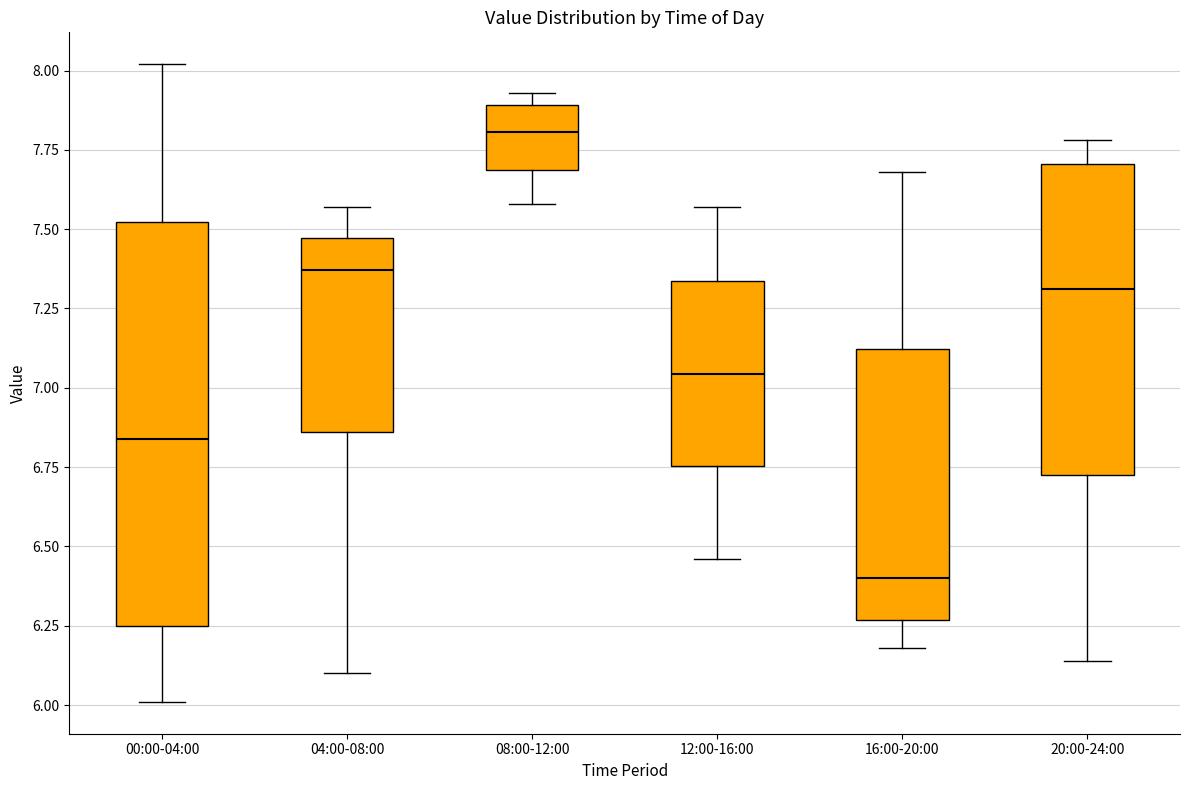

Reading left to right, transcribe this box plot: for each box, give where its median line is, the range the box spans, and where its two whiskers end, as read against the y-axis. The values are not printed on the chart, so give them approximately, as read against the axis.

00:00-04:00: median 6.85, box 6.25 to 7.50, whiskers 6.00 to 8.00
04:00-08:00: median 7.35, box 6.85 to 7.45, whiskers 6.10 to 7.55
08:00-12:00: median 7.80, box 7.70 to 7.90, whiskers 7.60 to 7.95
12:00-16:00: median 7.05, box 6.75 to 7.35, whiskers 6.45 to 7.55
16:00-20:00: median 6.40, box 6.25 to 7.10, whiskers 6.20 to 7.70
20:00-24:00: median 7.30, box 6.75 to 7.70, whiskers 6.15 to 7.80